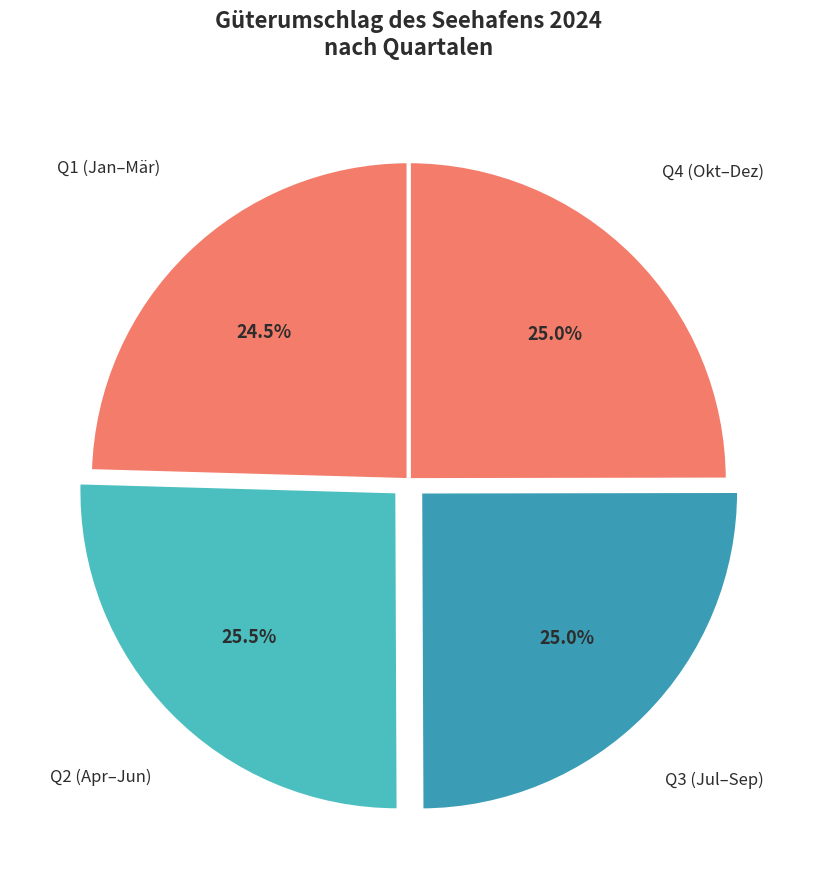

What percentage do Q1 (Jan–Mär) and Q4 (Okt–Dez) together represent?

49.5%